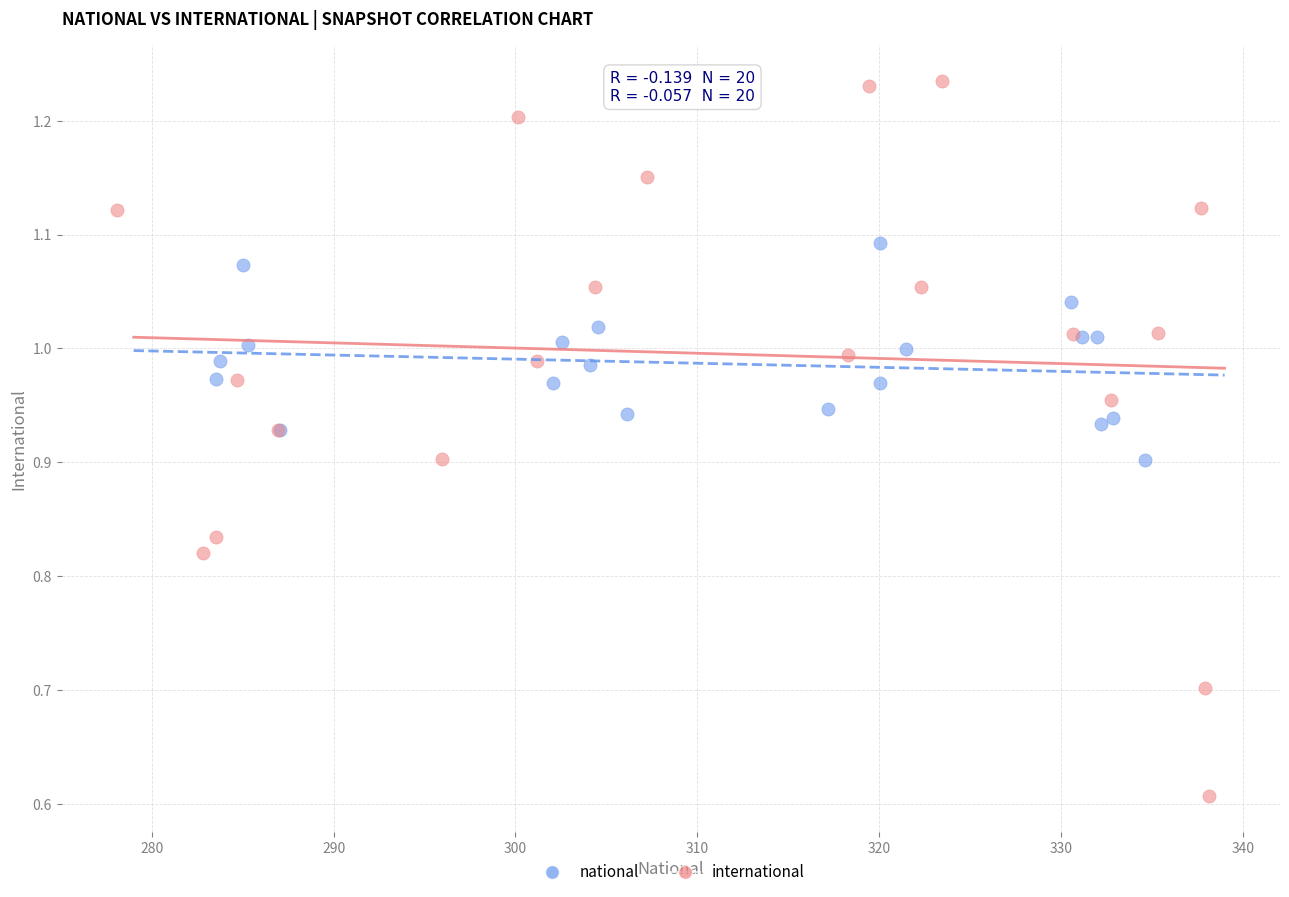

Which series has the largest Y range (max minus min)?

international